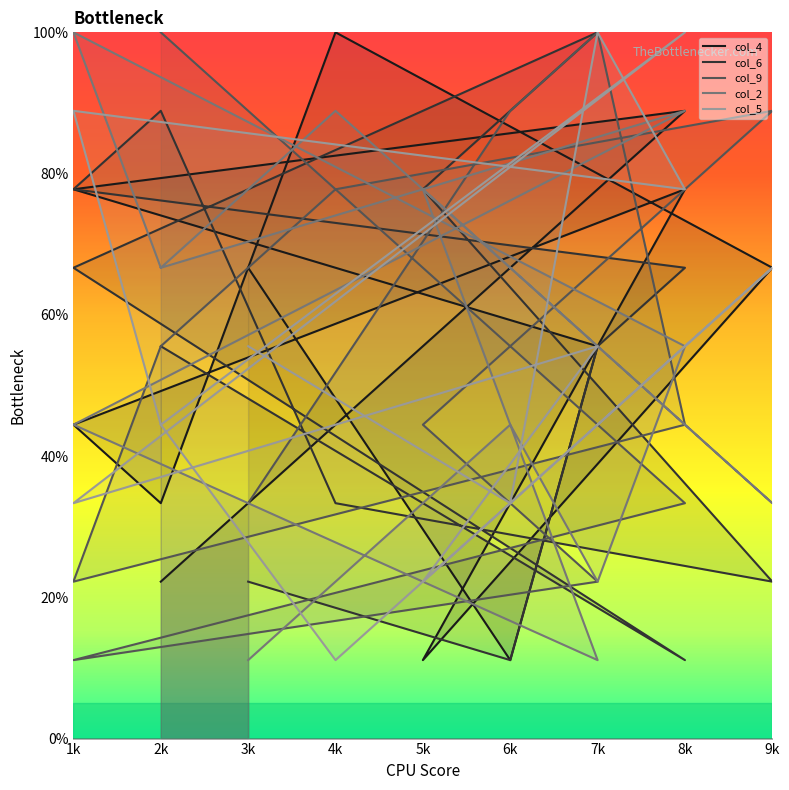

What is the average value of the col_4 series?

54.7